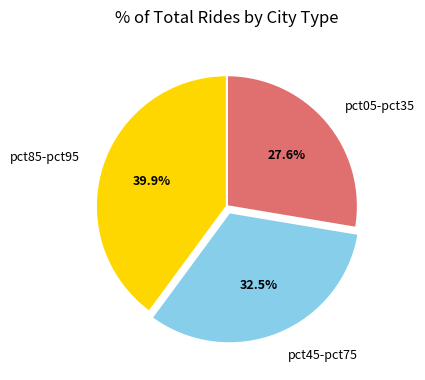

How many slices are in this pie chart?

3